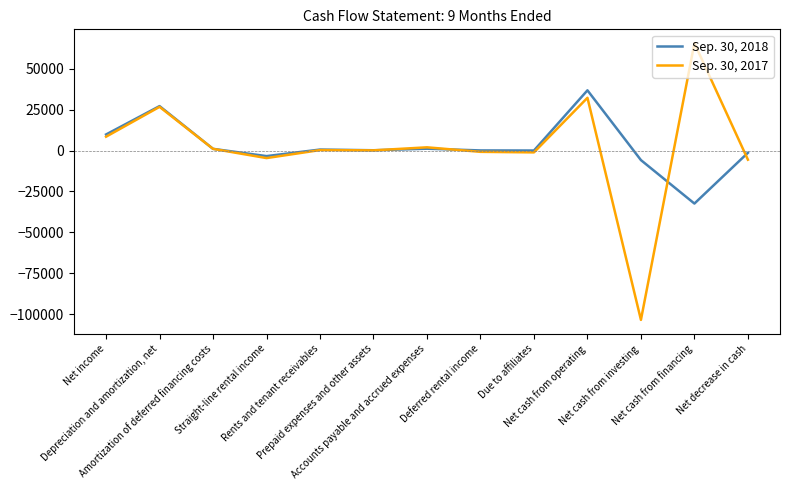

What are all the series names shown in the legend?

Sep. 30, 2018, Sep. 30, 2017